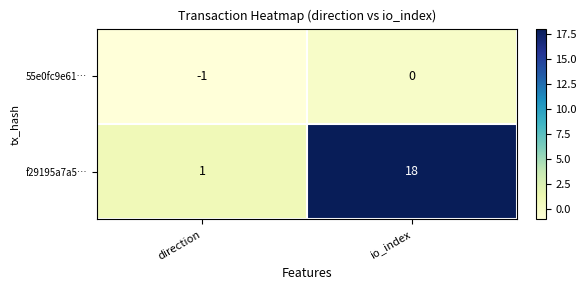

What is the difference between the highest and lowest values at io_index?

18